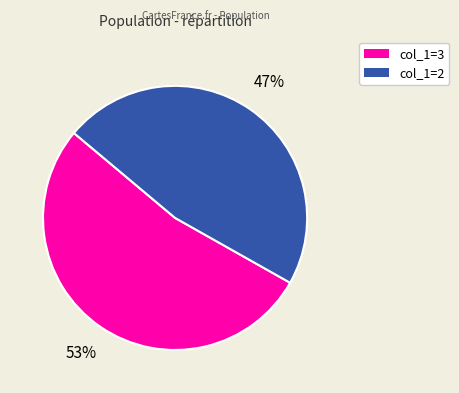

To the nearest percent, what is the difference between the largest and smallest slice percentages?

6%